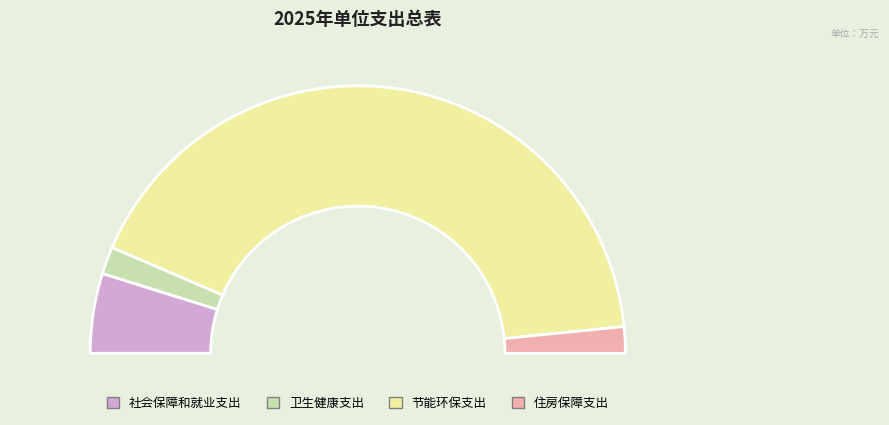

What is the change in value from 卫生健康支出 to 节能环保支出?

+89.7